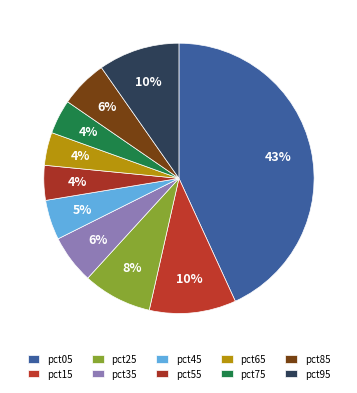

The pct65 slice represents 4% of the pie. True or false?

True